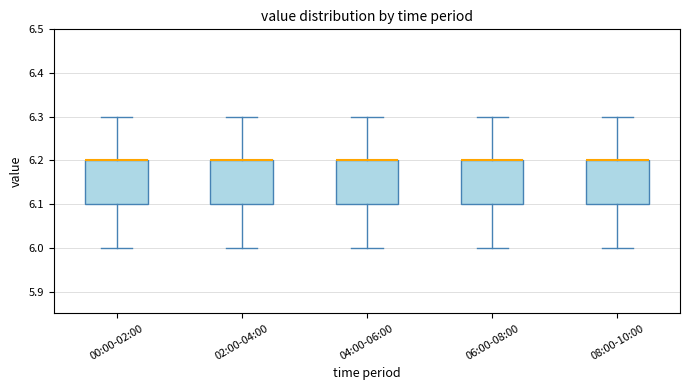

Reading left to right, transcribe this box plot: for each box, give where its median line is, the range the box spans, and where its two whiskers end, as read against the y-axis. The values are not printed on the chart, so give them approximately, as read against the axis.

00:00-02:00: median 6.2 (drawn on the box's upper edge), box 6.1 to 6.2, whiskers 6.0 to 6.3
02:00-04:00: median 6.2 (drawn on the box's upper edge), box 6.1 to 6.2, whiskers 6.0 to 6.3
04:00-06:00: median 6.2 (drawn on the box's upper edge), box 6.1 to 6.2, whiskers 6.0 to 6.3
06:00-08:00: median 6.2 (drawn on the box's upper edge), box 6.1 to 6.2, whiskers 6.0 to 6.3
08:00-10:00: median 6.2 (drawn on the box's upper edge), box 6.1 to 6.2, whiskers 6.0 to 6.3